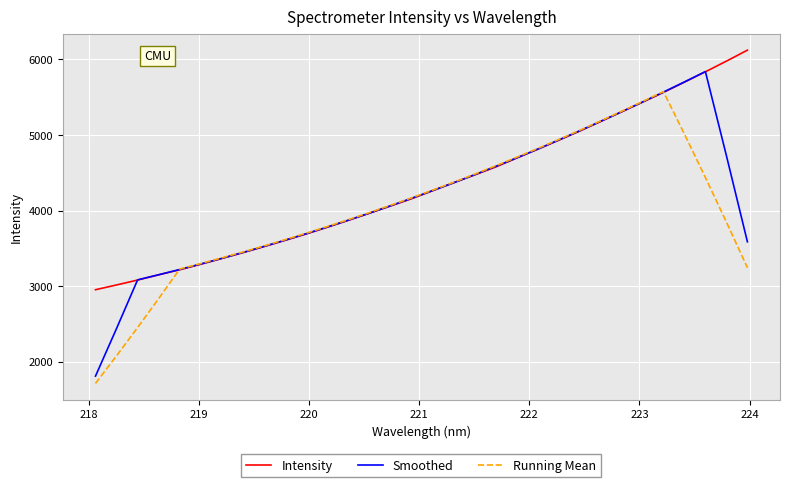

Which series has the largest total across all categories?

Intensity